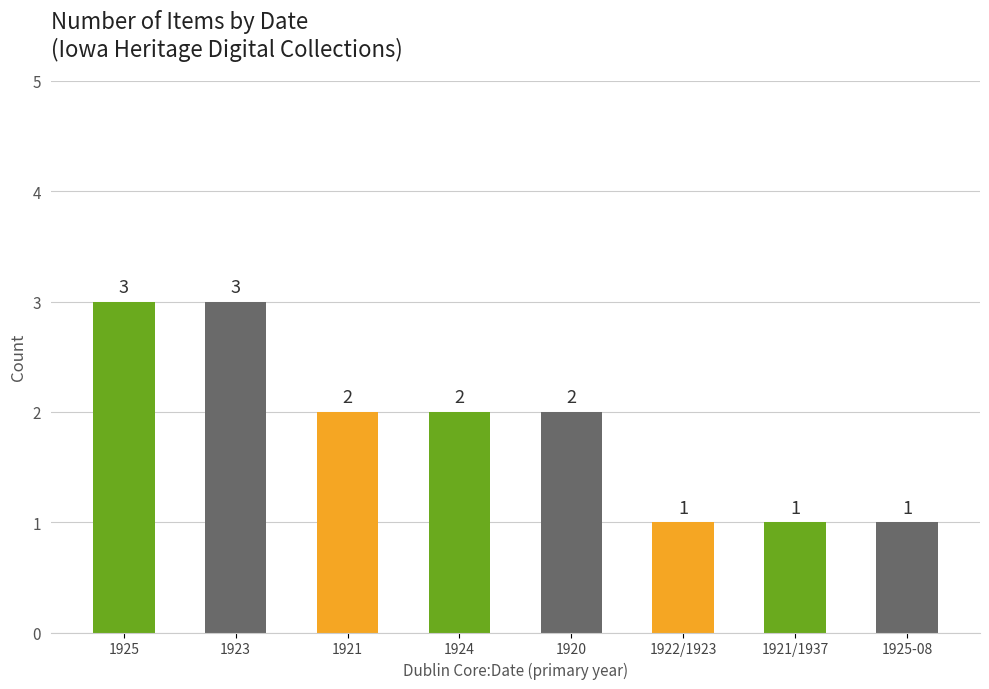

What is the greatest value displayed?

3